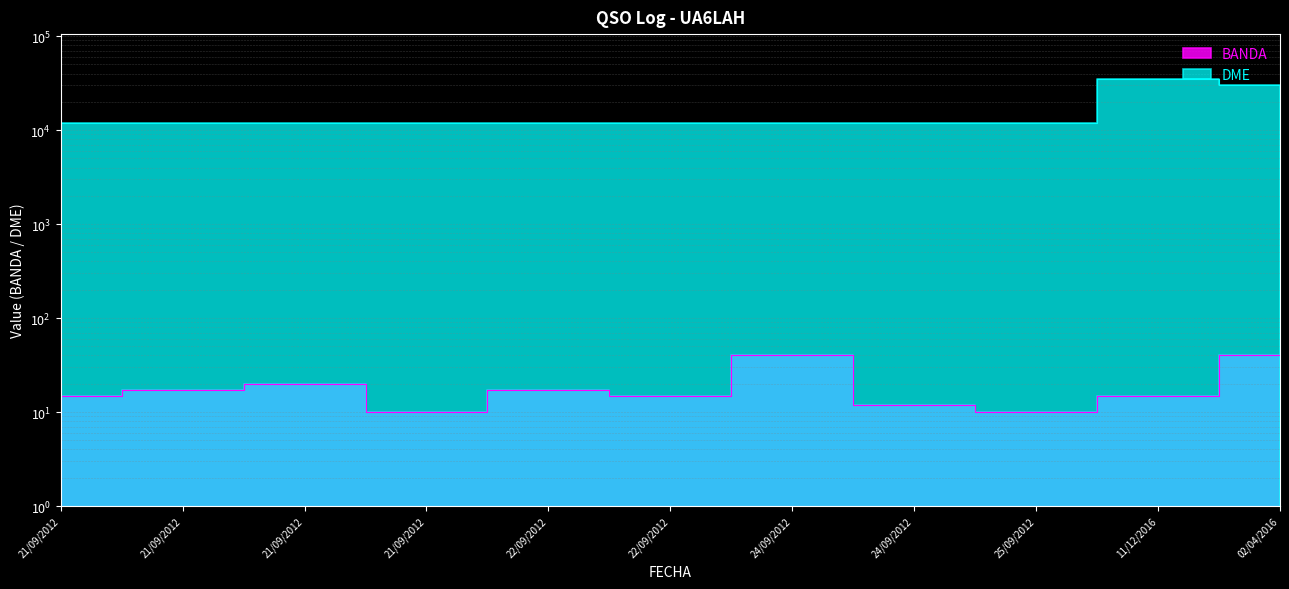

The DME series shows 20420 at 22/09/2012. True or false?

False